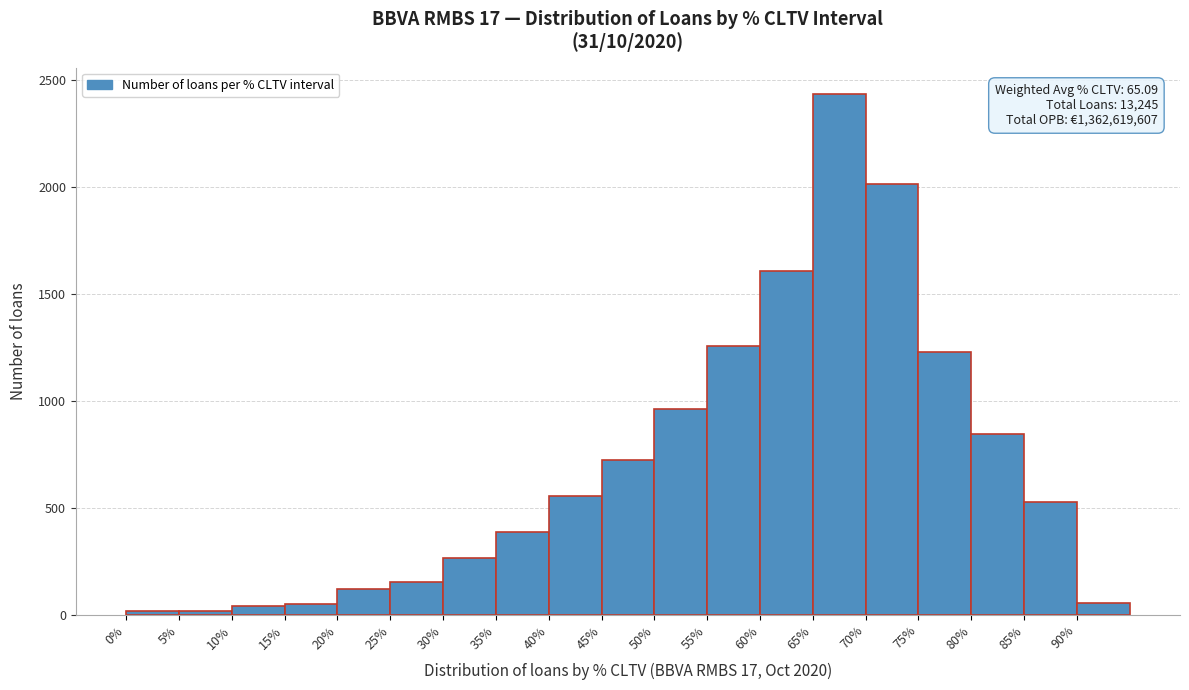

Over which range of the x-axis is the bar tallest?

65 to 70